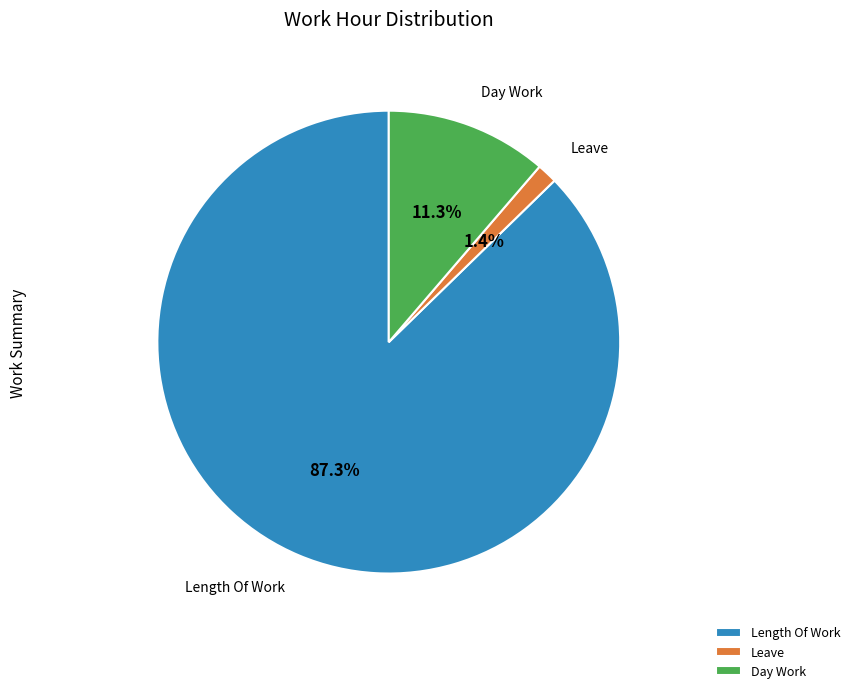

Which slice represents more than half of the pie?

Length Of Work